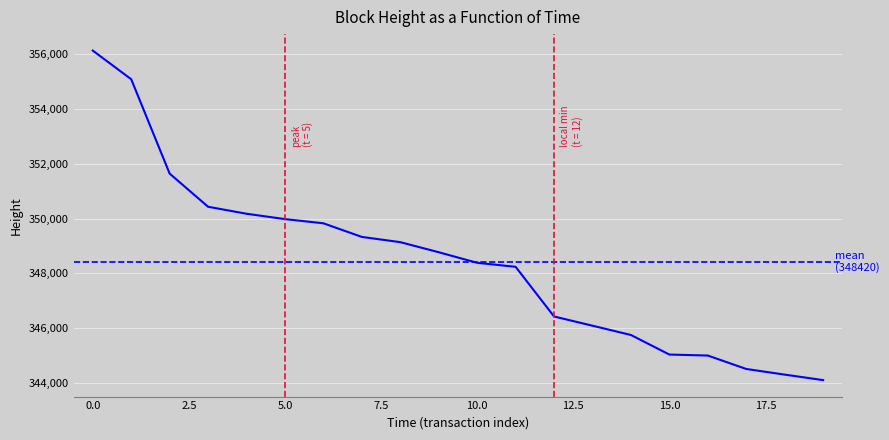

What is the greatest value displayed?

356120